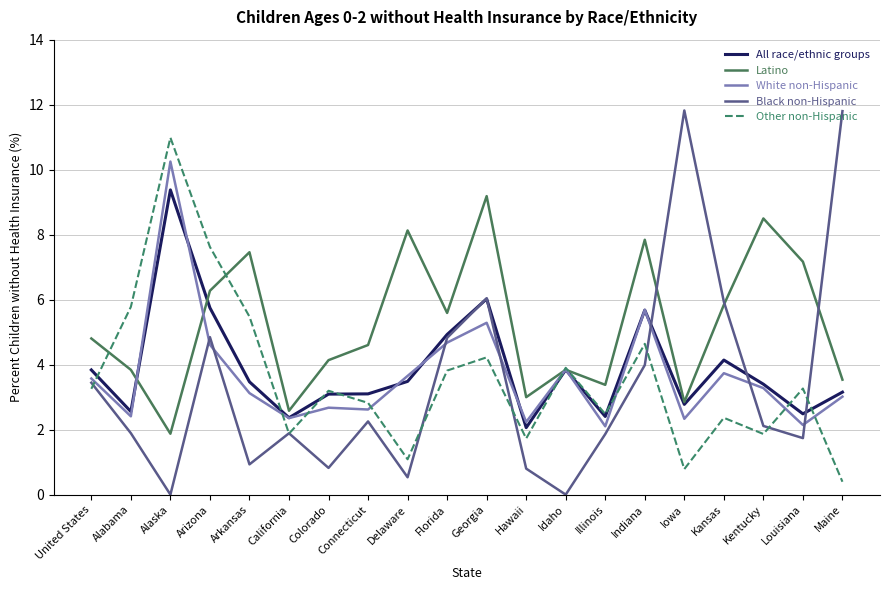

What is the spread (max minus min) of values at Georgia?

5.0